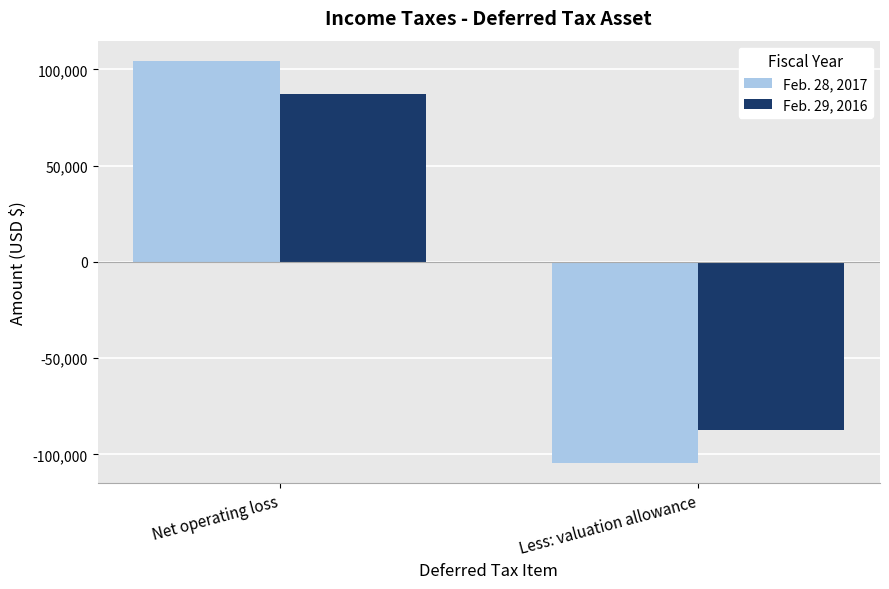

Is it true that Feb. 28, 2017 equals -34840 at Less: valuation allowance?

False